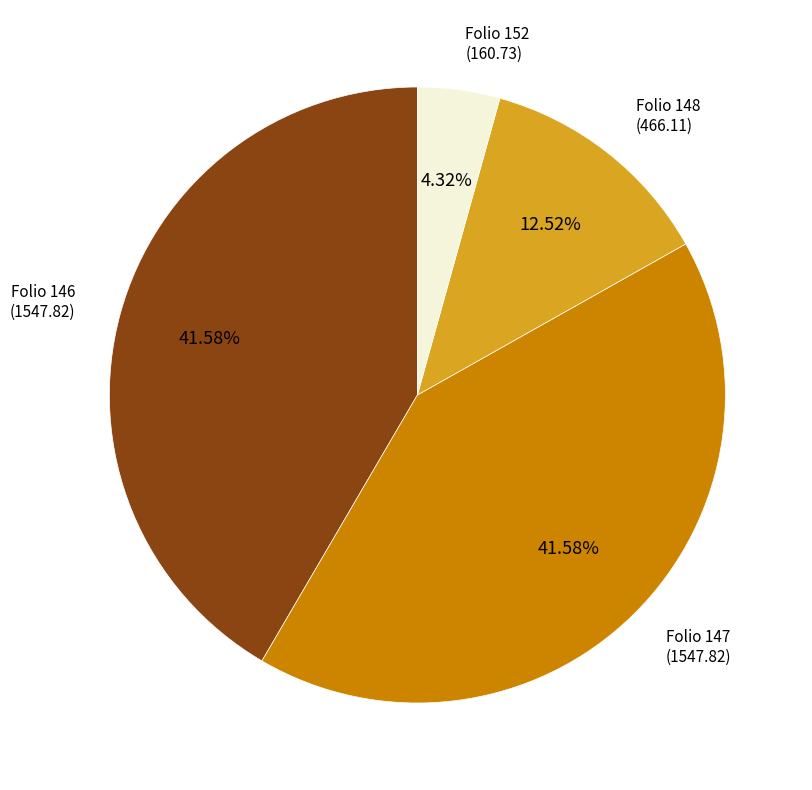

Is there a majority slice in this chart?

No